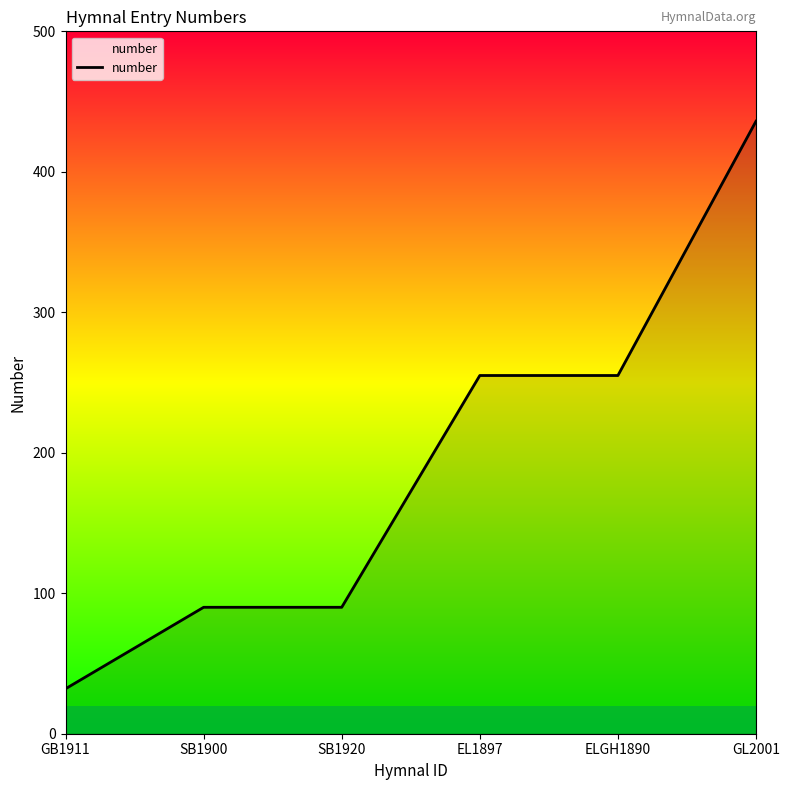

Read the value at GL2001, to the nearest 5.

435